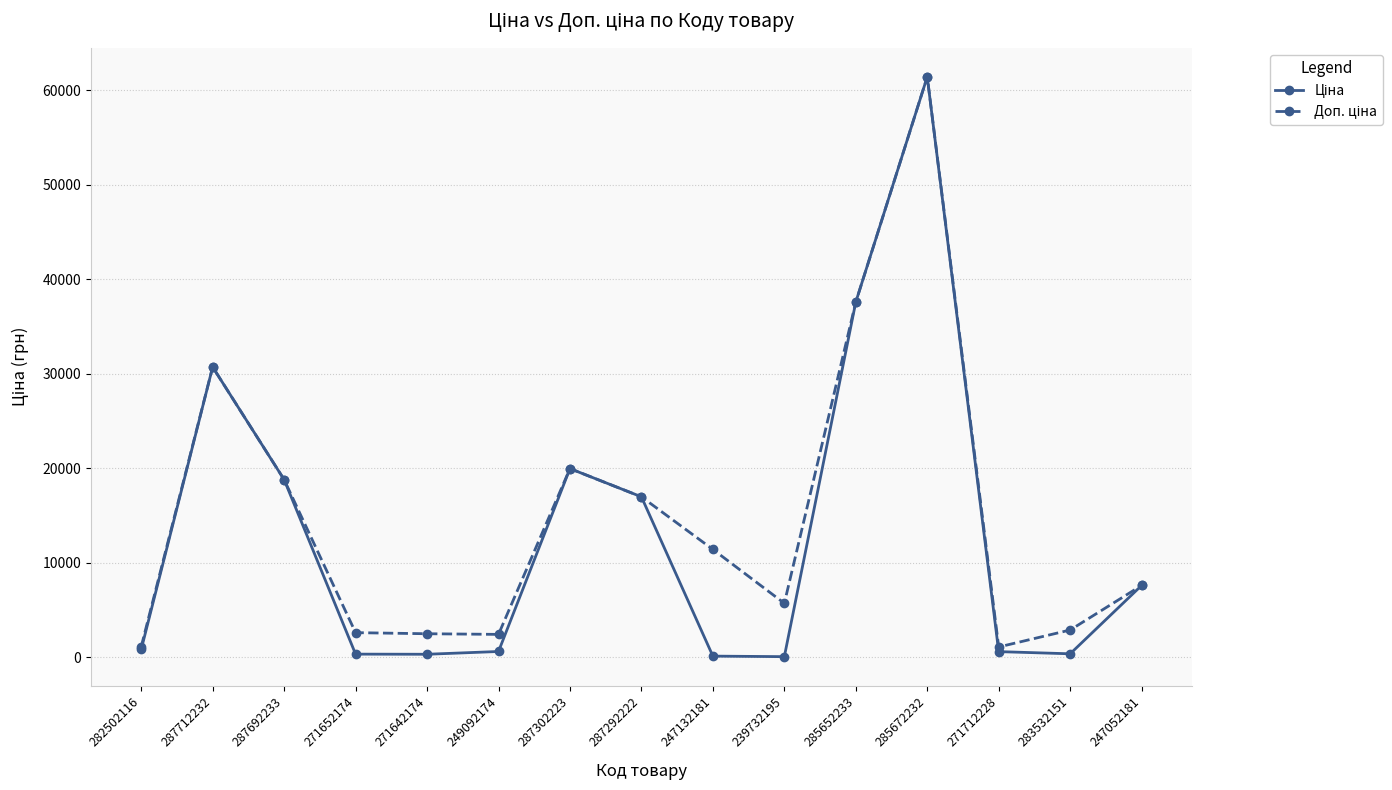

Which label corresponds to the largest value in the chart?

285672232